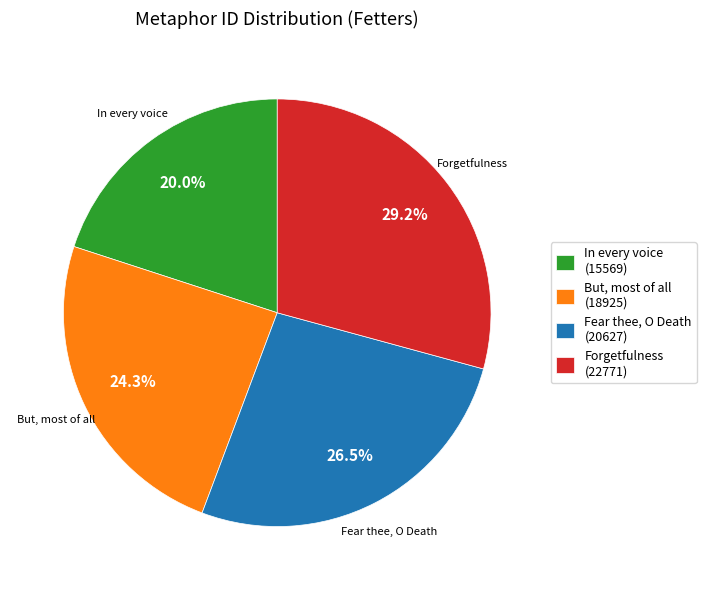

Combined, what portion of the pie is In every voice and But, most of all?

44.3%